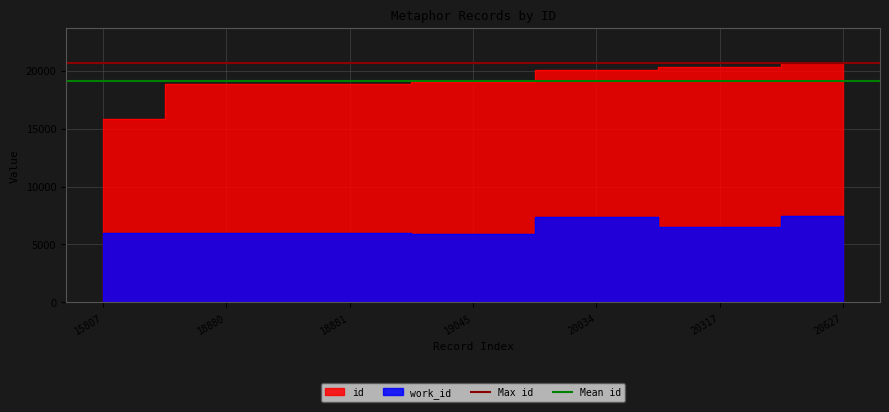

What is the lowest value of the Max id series?

20627.0